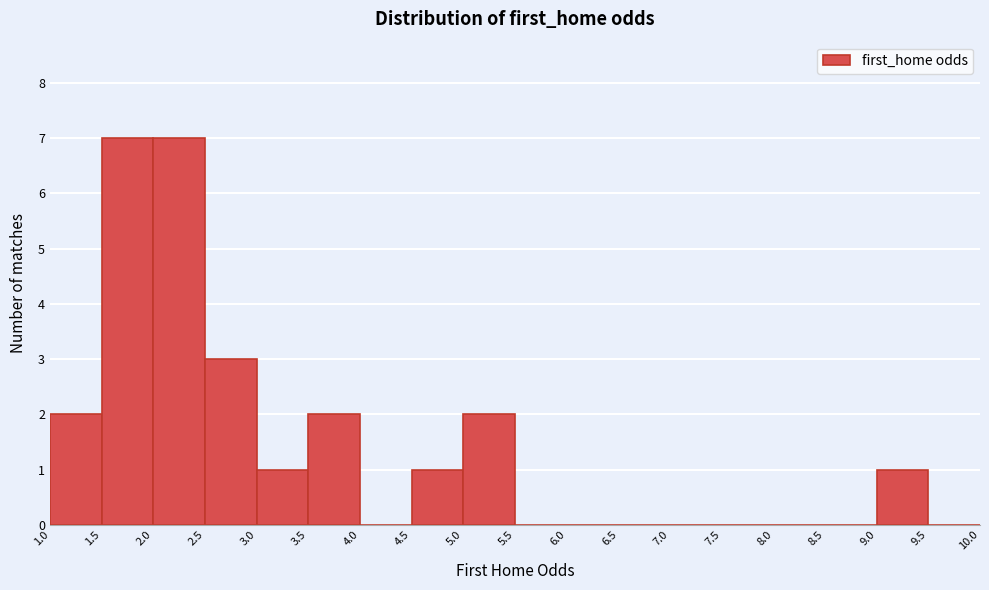

Reading left to right, transcribe this chart: for each bar, give the range it covers on the x-axis and its height. The values are not printed on the chart, so give them approximately, as read against the axis.

1.0 to 1.5: 2
1.5 to 2.0: 7
2.0 to 2.5: 7
2.5 to 3.0: 3
3.0 to 3.5: 1
3.5 to 4.0: 2
4.0 to 4.5: 0
4.5 to 5.0: 1
5.0 to 5.5: 2
5.5 to 6.0: 0
6.0 to 6.5: 0
6.5 to 7.0: 0
7.0 to 7.5: 0
7.5 to 8.0: 0
8.0 to 8.5: 0
8.5 to 9.0: 0
9.0 to 9.5: 1
9.5 to 10.0: 0